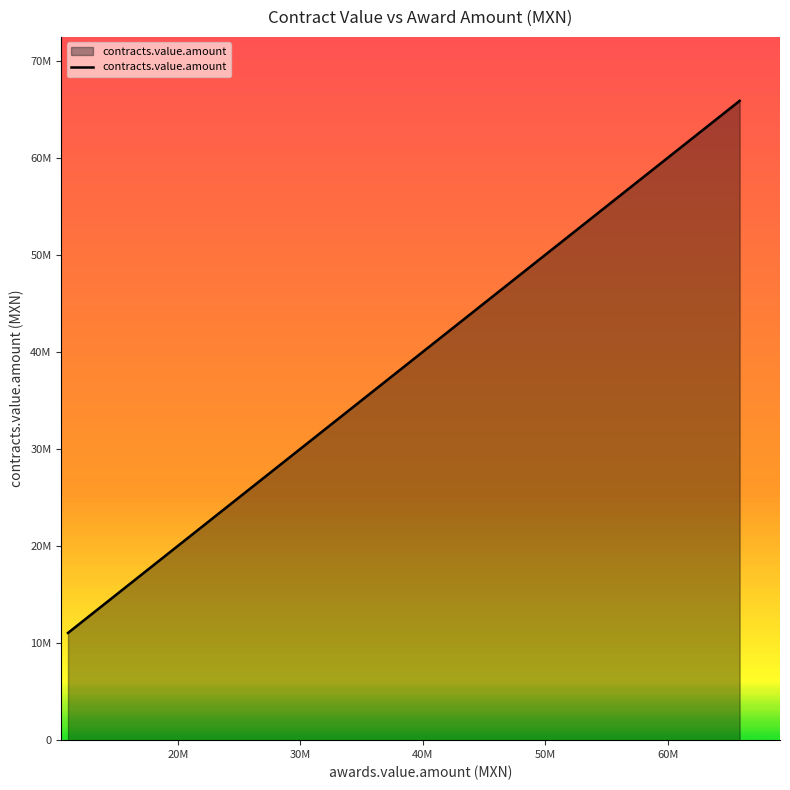

How many distinct data groups are displayed?

1